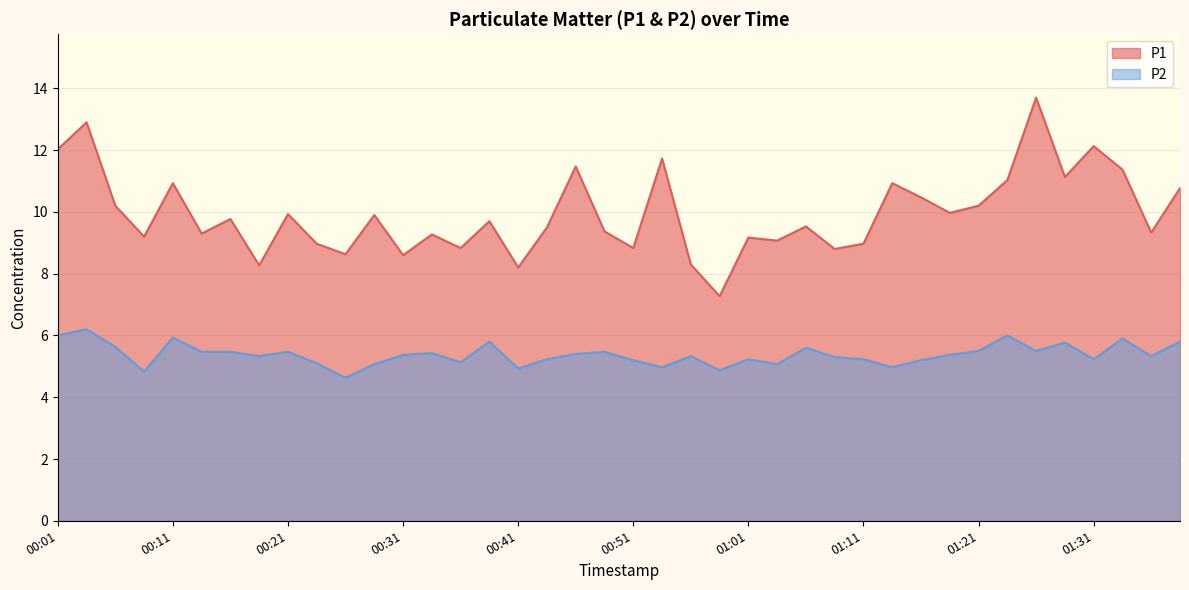

Does the chart display data point markers on the line(s)?

No